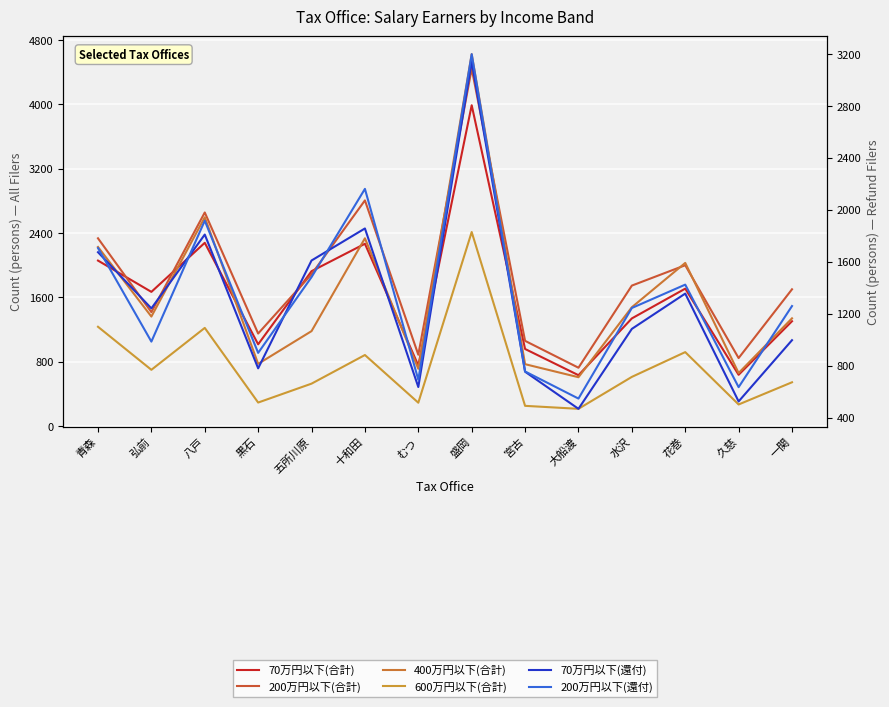

Reading left to right, list all the values displayed in this chart.

70万円以下(合計): 青森=2059	弘前=1670	八戸=2280	黒石=1018	五所川原=1927	十和田=2268	むつ=755	盛岡=3990	宮古=960	大船渡=634	水沢=1340	花巻=1710	久慈=639	一関=1305
200万円以下(合計): 青森=2336	弘前=1418	八戸=2657	黒石=1152	五所川原=1889	十和田=2807	むつ=889	盛岡=4445	宮古=1061	大船渡=727	水沢=1748	花巻=2001	久慈=847	一関=1702
400万円以下(合計): 青森=2228	弘前=1363	八戸=2597	黒石=775	五所川原=1182	十和田=2336	むつ=714	盛岡=4625	宮古=771	大船渡=609	水沢=1479	花巻=2030	久慈=661	一関=1341
600万円以下(合計): 青森=1236	弘前=701	八戸=1222	黒石=294	五所川原=529	十和田=885	むつ=292	盛岡=2414	宮古=253	大船渡=216	水沢=613	花巻=921	久慈=270	一関=546
70万円以下(還付): 青森=1674	弘前=1241	八戸=1810	黒石=779	五所川原=1610	十和田=1857	むつ=635	盛岡=3143	宮古=753	大船渡=467	水沢=1083	花巻=1355	久慈=524	一関=996
200万円以下(還付): 青森=1706	弘前=985	八戸=1917	黒石=898	五所川原=1482	十和田=2162	むつ=691	盛岡=3200	宮古=755	大船渡=546	水沢=1244	花巻=1424	久慈=634	一関=1259